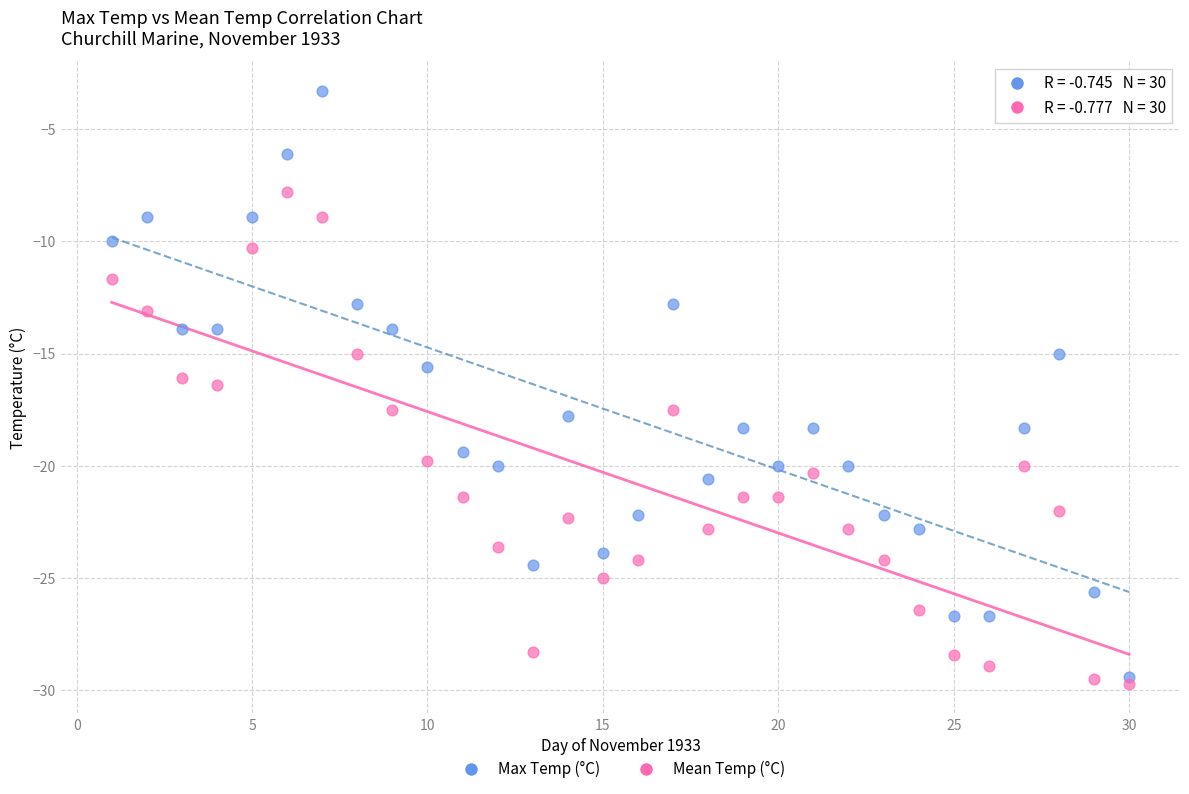

Across all data points, what is the range of Y values (max minus min)?

26.4